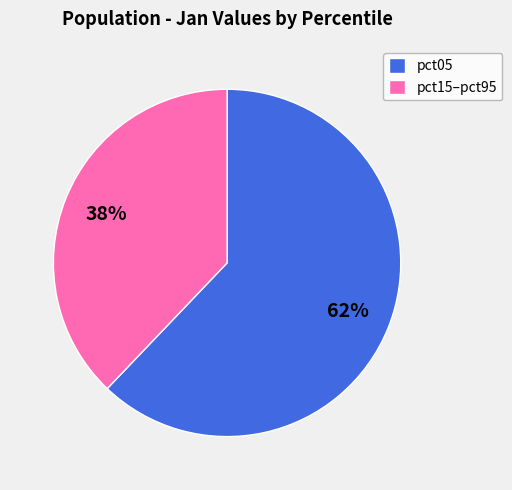

What is the ratio of the value at pct05 to the value at pct15–pct95?

1.6